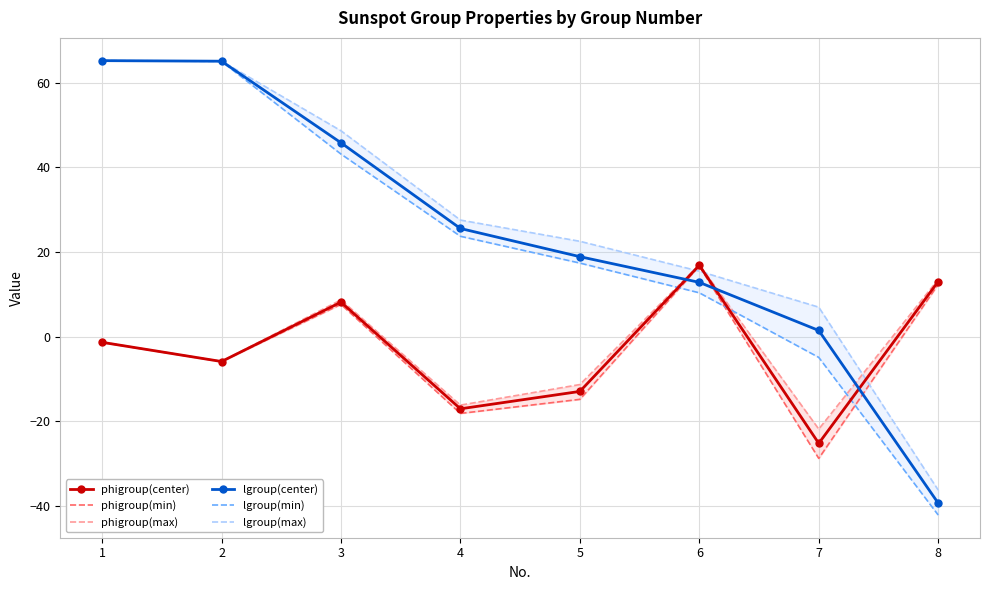

At which category does the chart reach its minimum across all series?

8